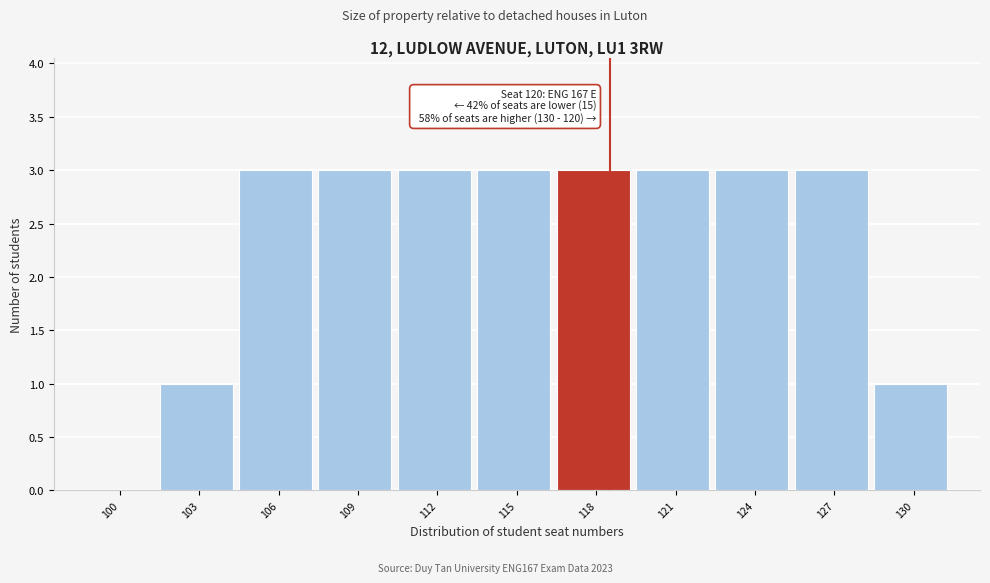

Reading right to left, what are all the values shown in this chart?

130=1	127=3	124=3	121=3	118=3	115=3	112=3	109=3	106=3	103=1	100=0